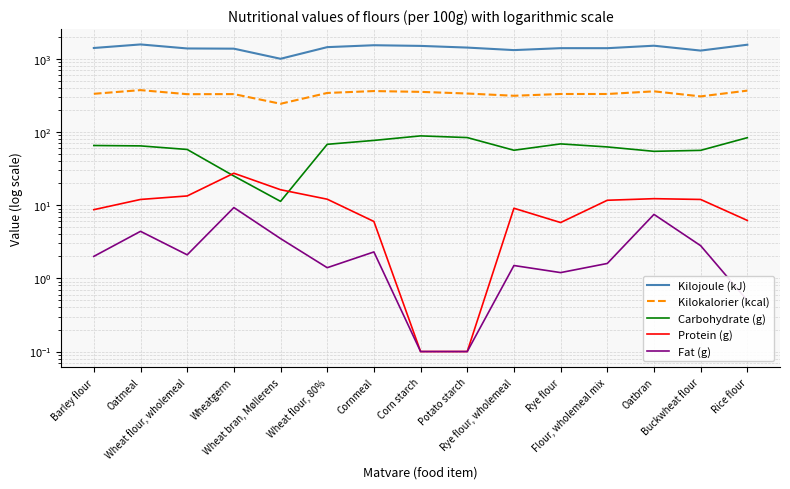

True or false: Fat (g) has a value of 9.3 at Wheatgerm.

True